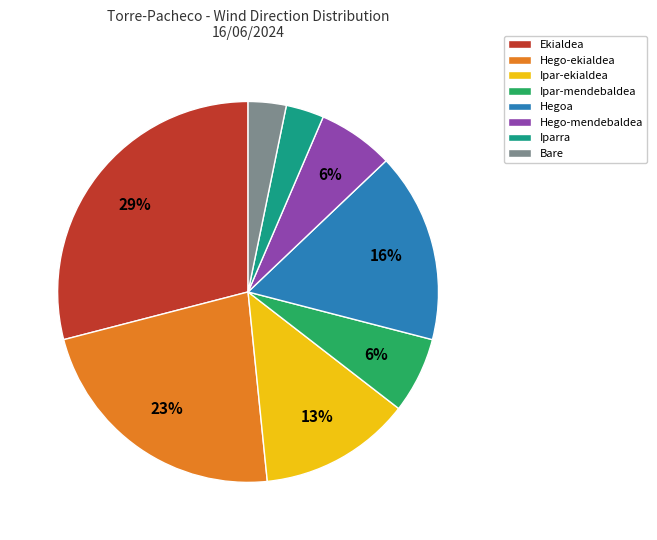

Which category has the biggest portion of the pie?

Ekialdea